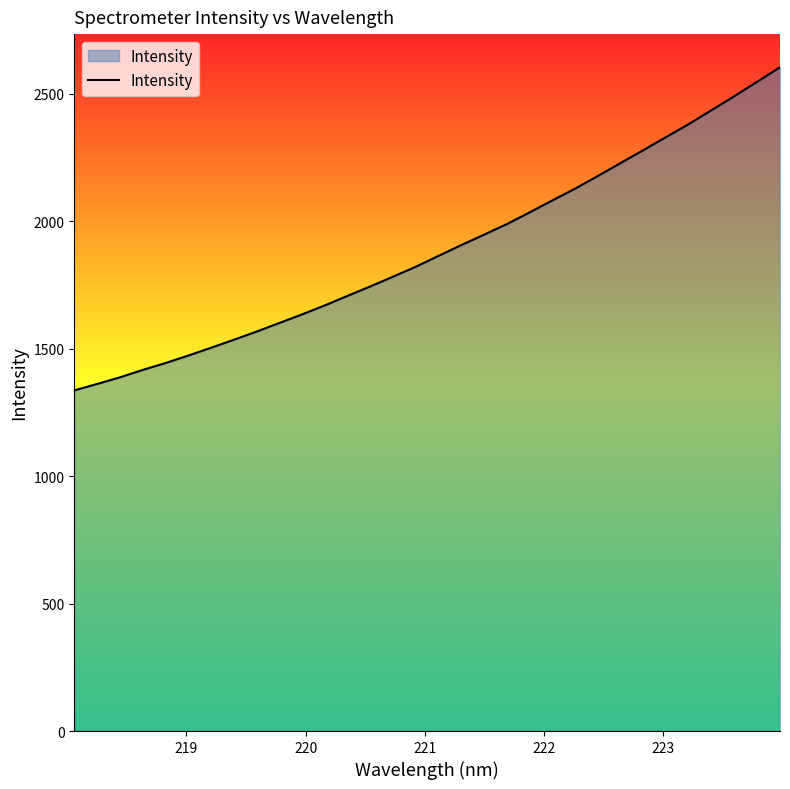

What is the difference between the maximum and minimum values?

1267.7